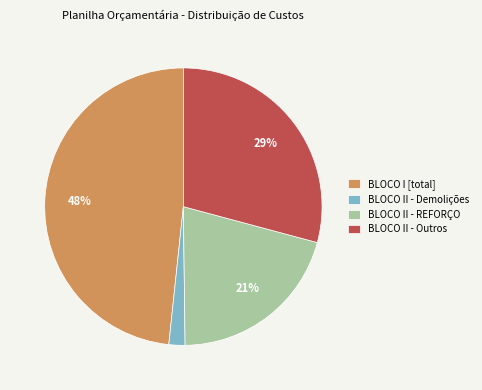

Does BLOCO II - Outros account for over 50% of the chart?

No